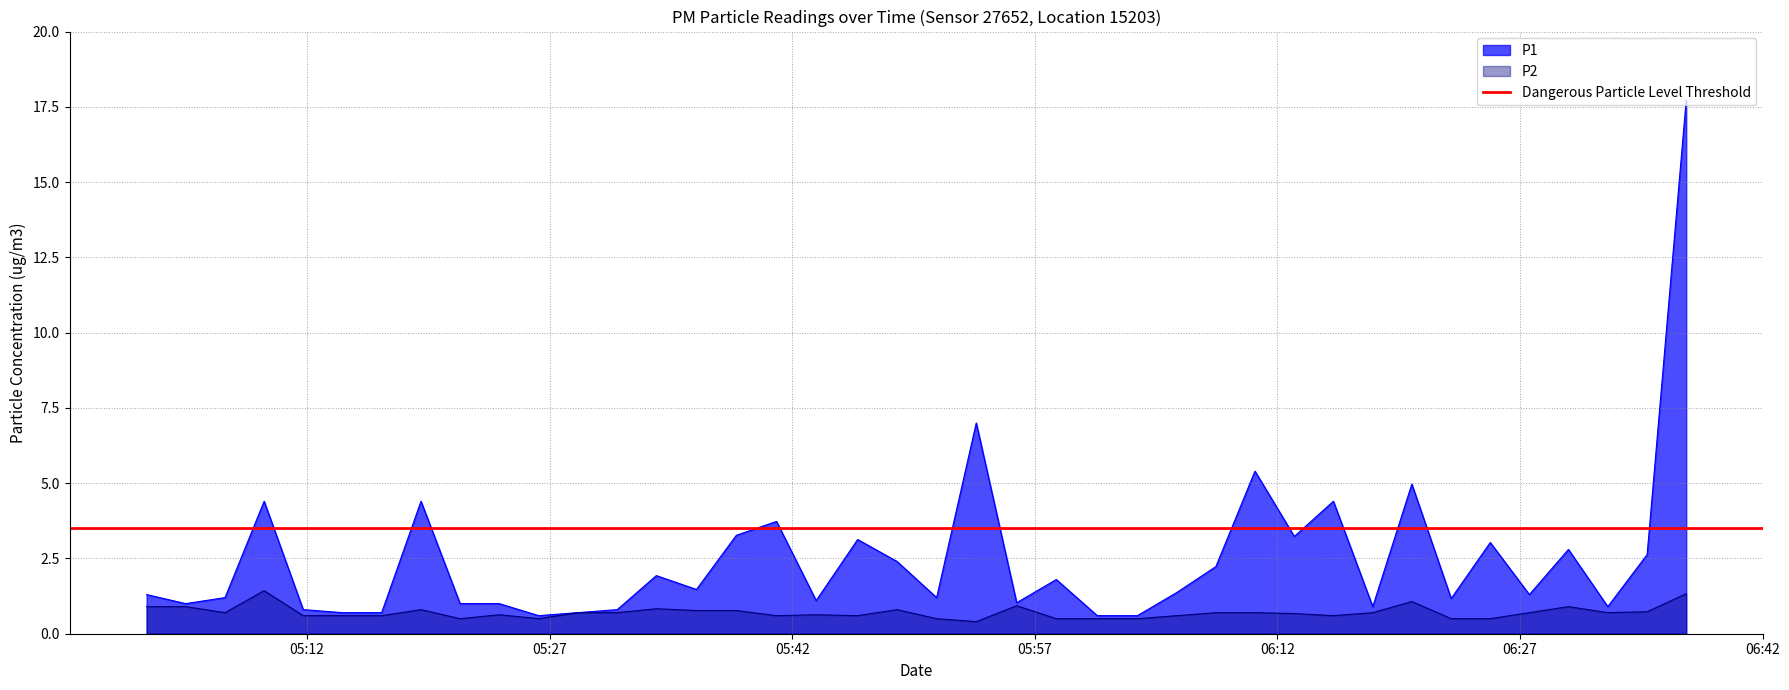

What is the minimum value shown in the chart?

0.4